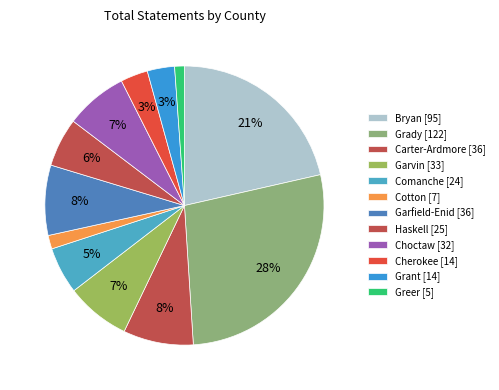

What percentage is the Carter-Ardmore slice, to the nearest percent?

8%